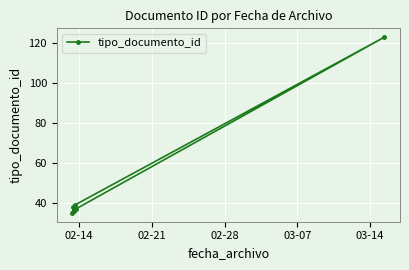

What is the value of the 2nd point from the left?

38